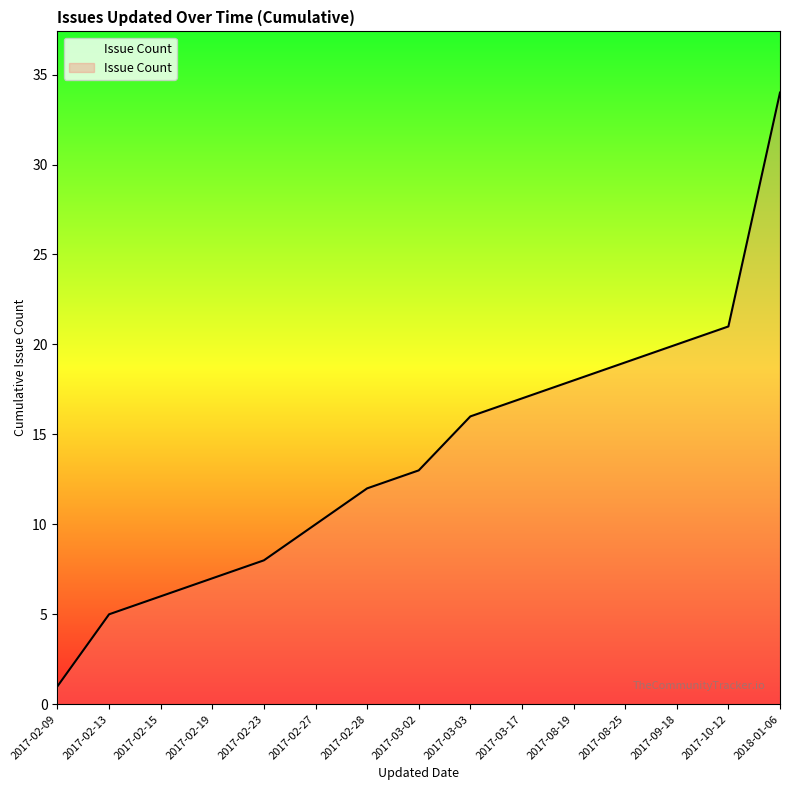

Which label corresponds to the smallest value in the chart?

2017-02-09